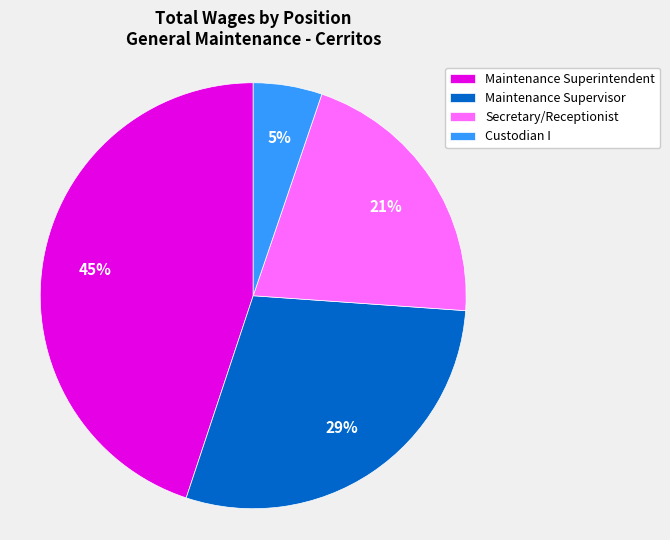

Which slice is the largest?

Maintenance Superintendent